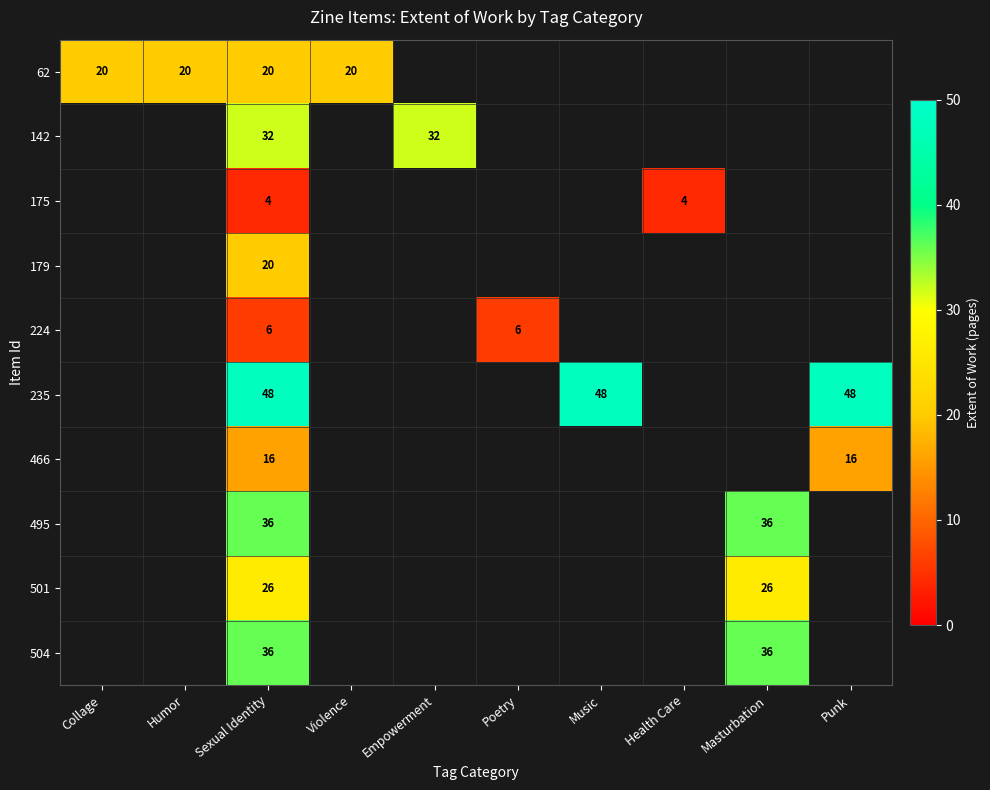

Count the number of data series in this chart.

10